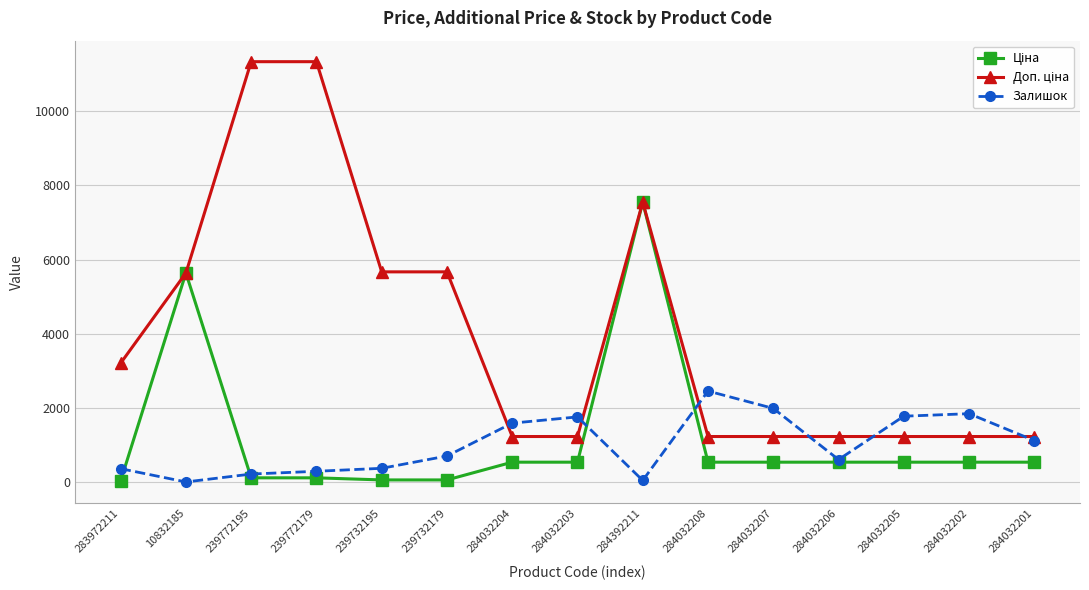

What position from the right is 284032203?

8